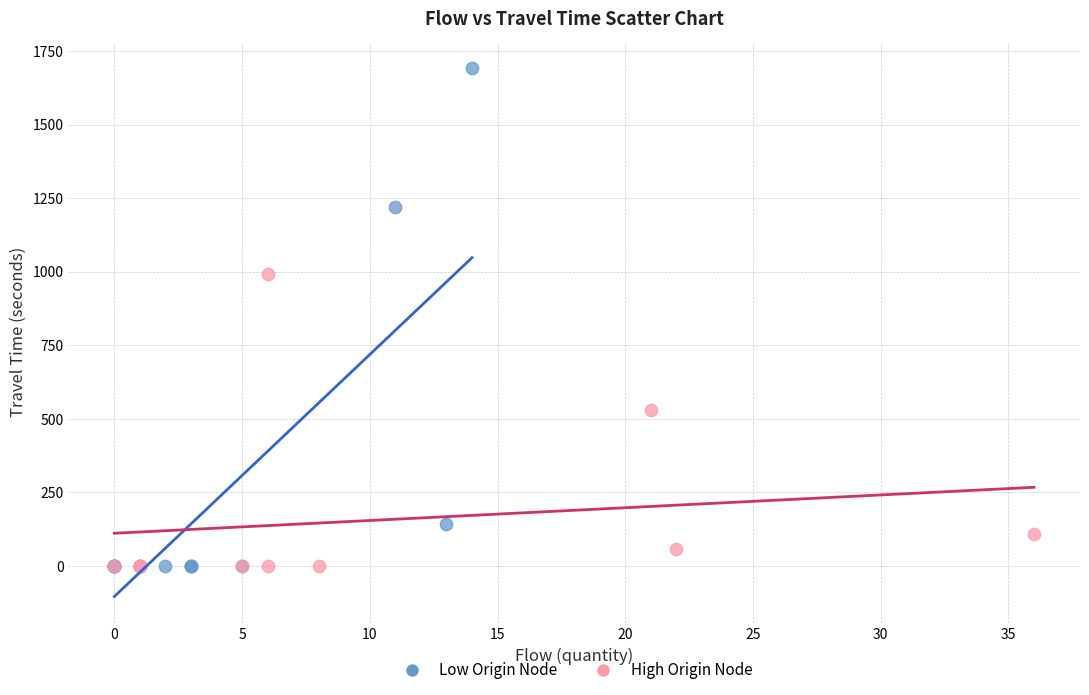

What are all the series names shown in the legend?

Low Origin Node, High Origin Node